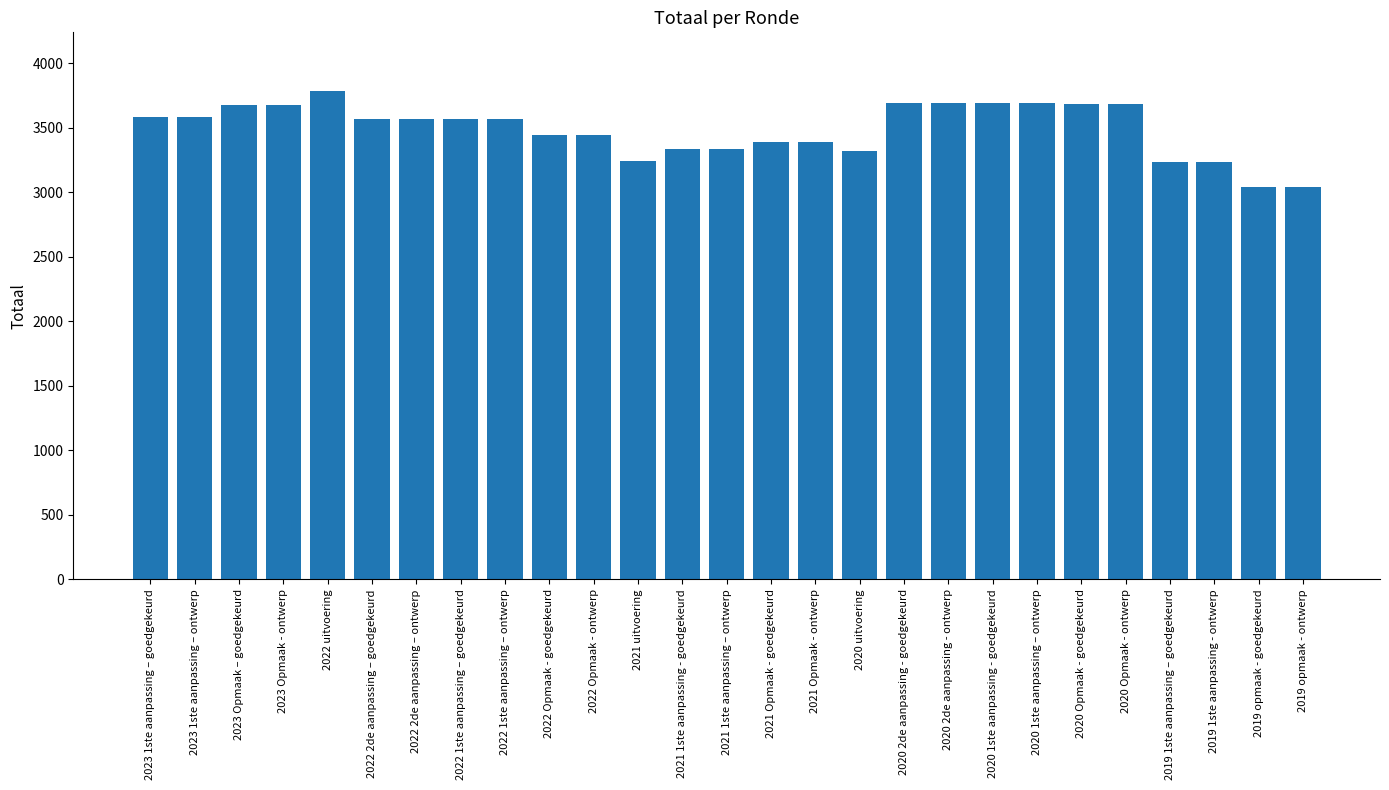

What is the value of the 13th bar from the left?

3335